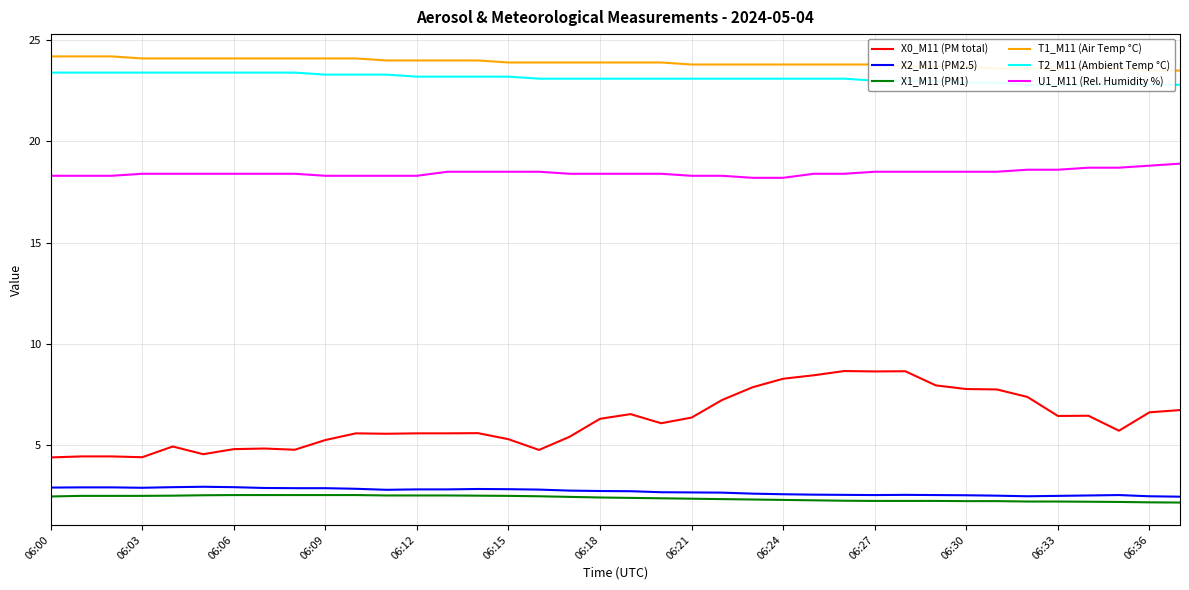

True or false: X2_M11 (PM2.5) has a value of 2.6 at 06:24.

True